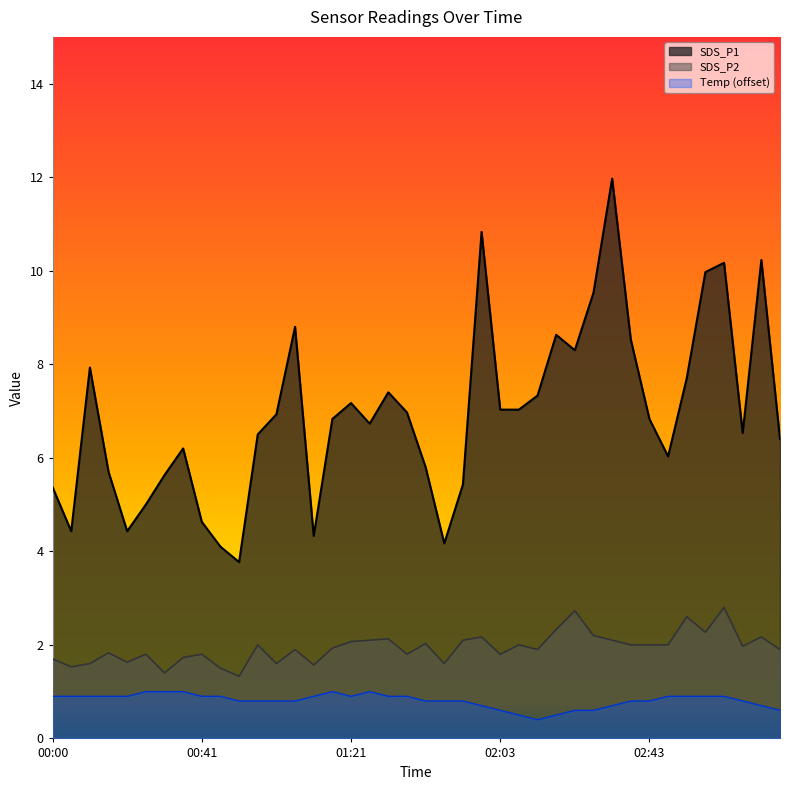

List the series in order of their peak value, highest first.

SDS_P1, SDS_P2, Temp (offset)